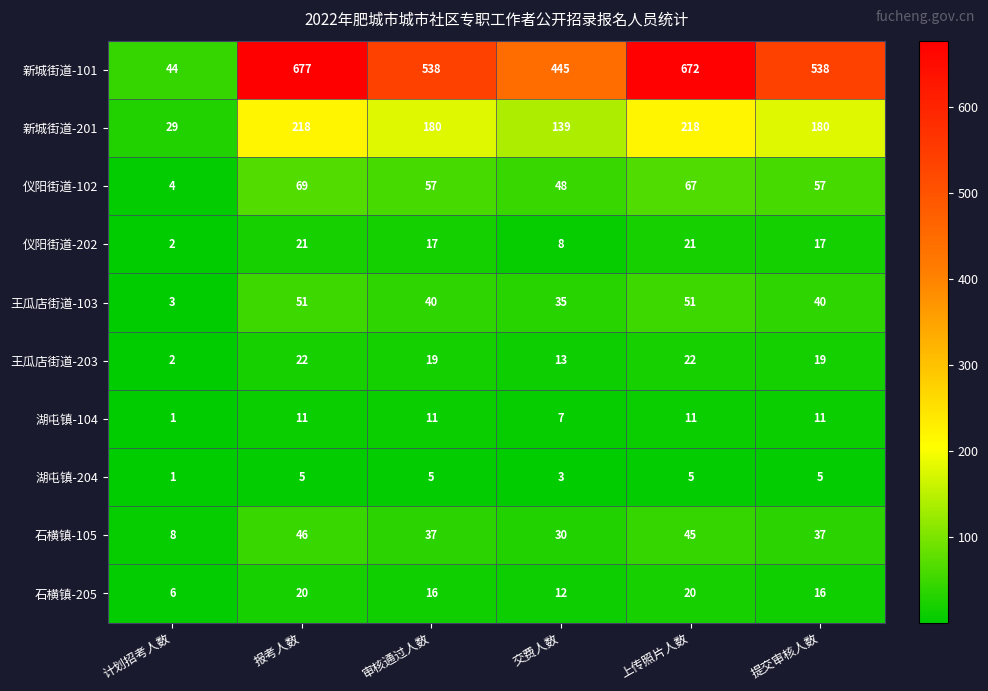

Count the 湖屯镇-204 values in the range 3 to 5.

5